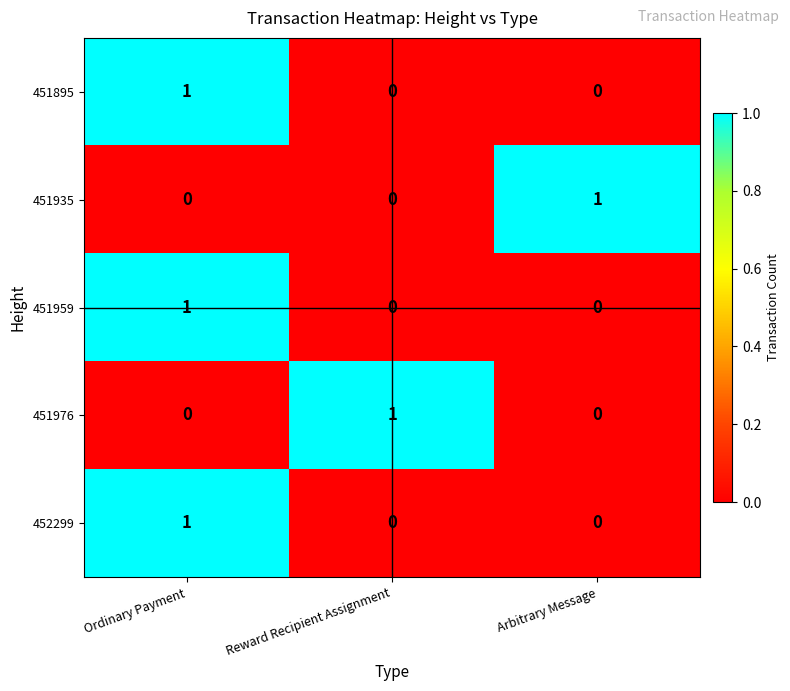

How many 451959 values are between 0 and 1?

3